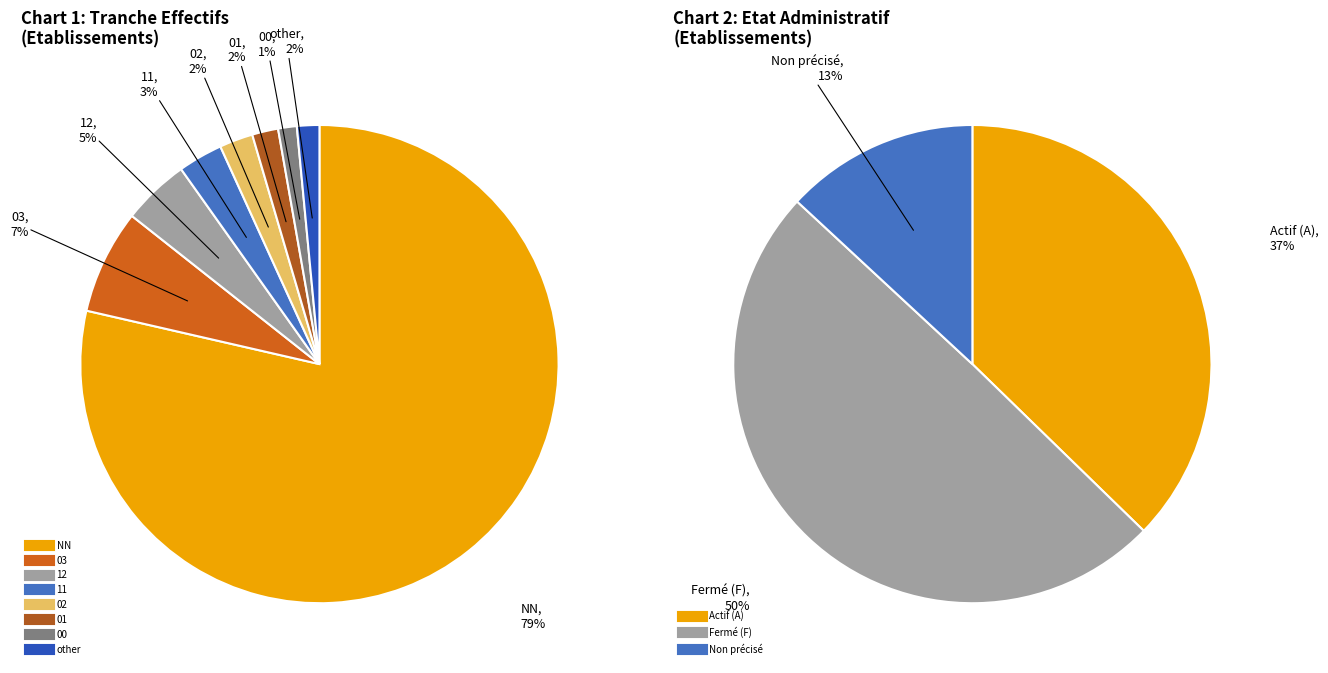

Do 03 and 12 together represent more than half of the pie?

No